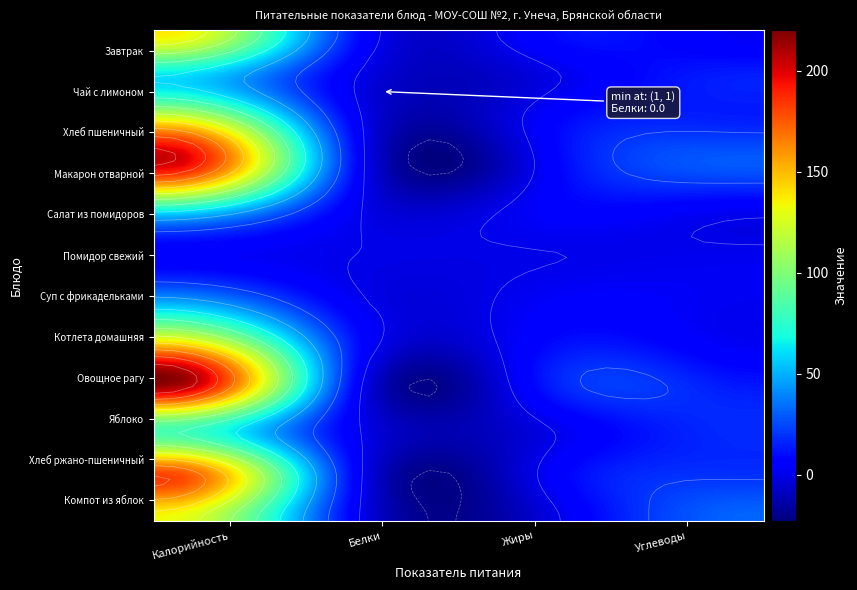

What value does the Макарон отварной series have at Углеводы, to the nearest 5?

30